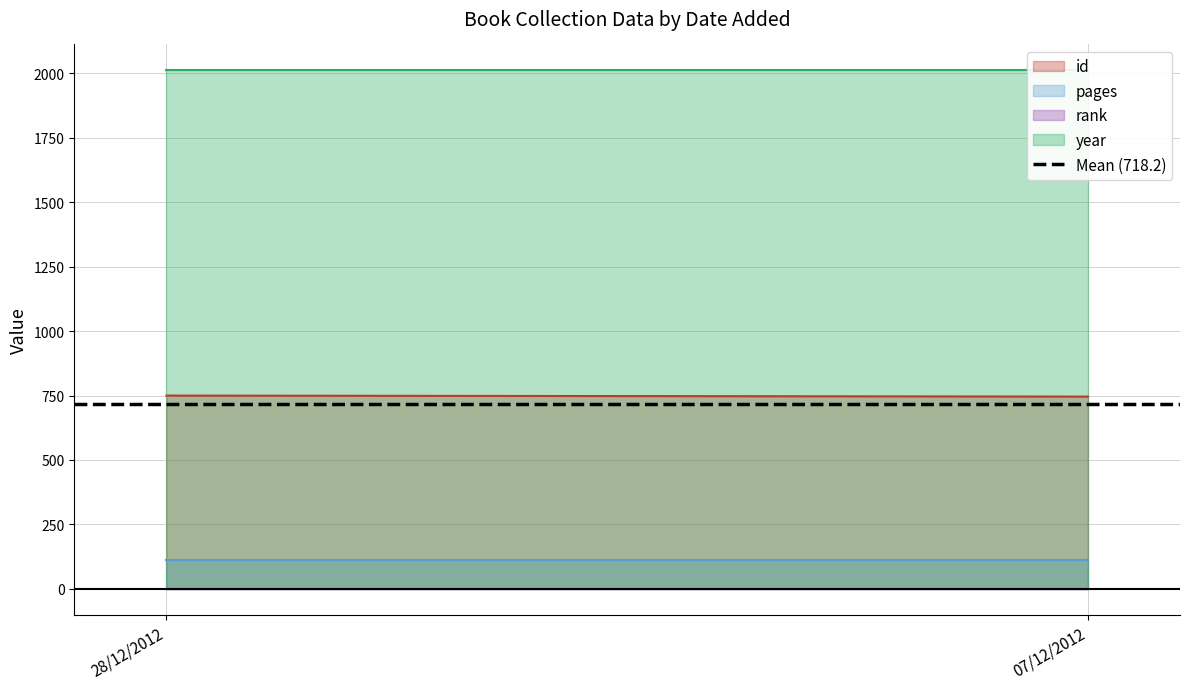

What is the label of the 1st point from the right?

07/12/2012